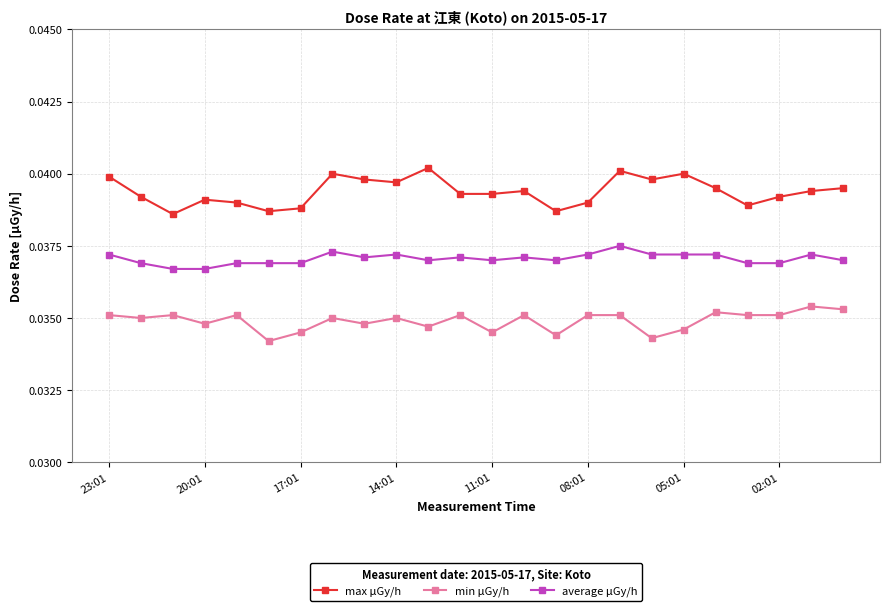

Which series has the widest spread of values?

max μGy/h